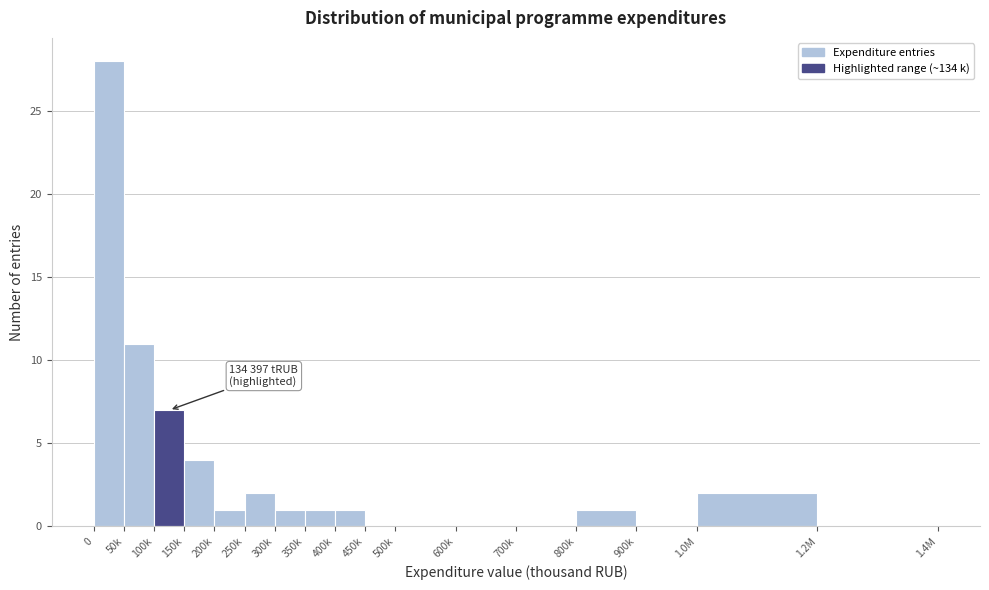

Reading left to right, what are all the values shown in this chart?

0=28	50k=11	100k=7	150k=4	200k=1	250k=2	300k=1	350k=1	400k=1	450k=0	500k=0	600k=0	700k=0	800k=1	900k=0	1.0M=2	1.2M=0